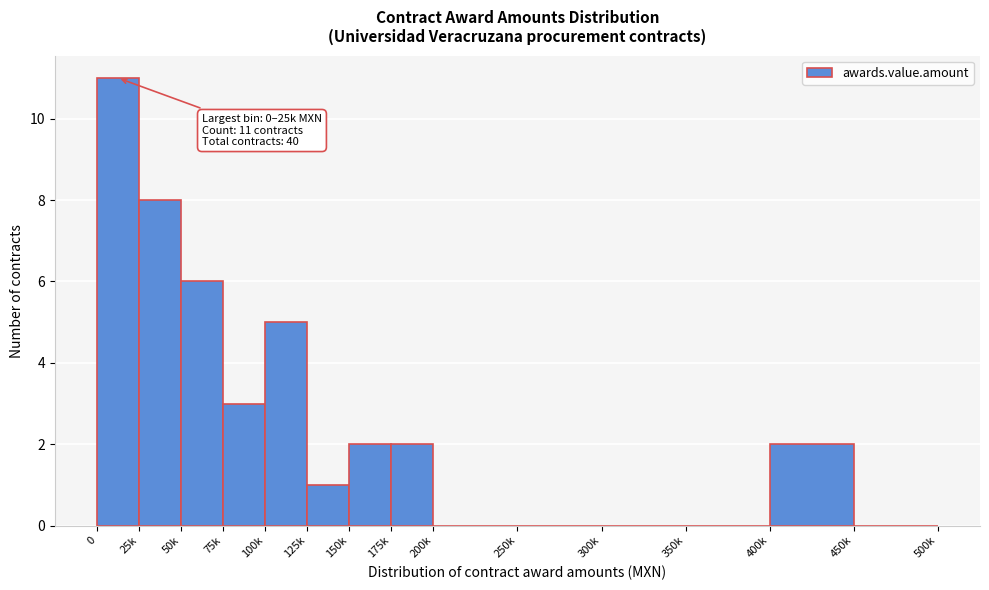

Reading left to right, extract all data points from this chart.

0=11	25k=8	50k=6	75k=3	100k=5	125k=1	150k=2	175k=2	200k=0	250k=0	300k=0	350k=0	400k=2	450k=0